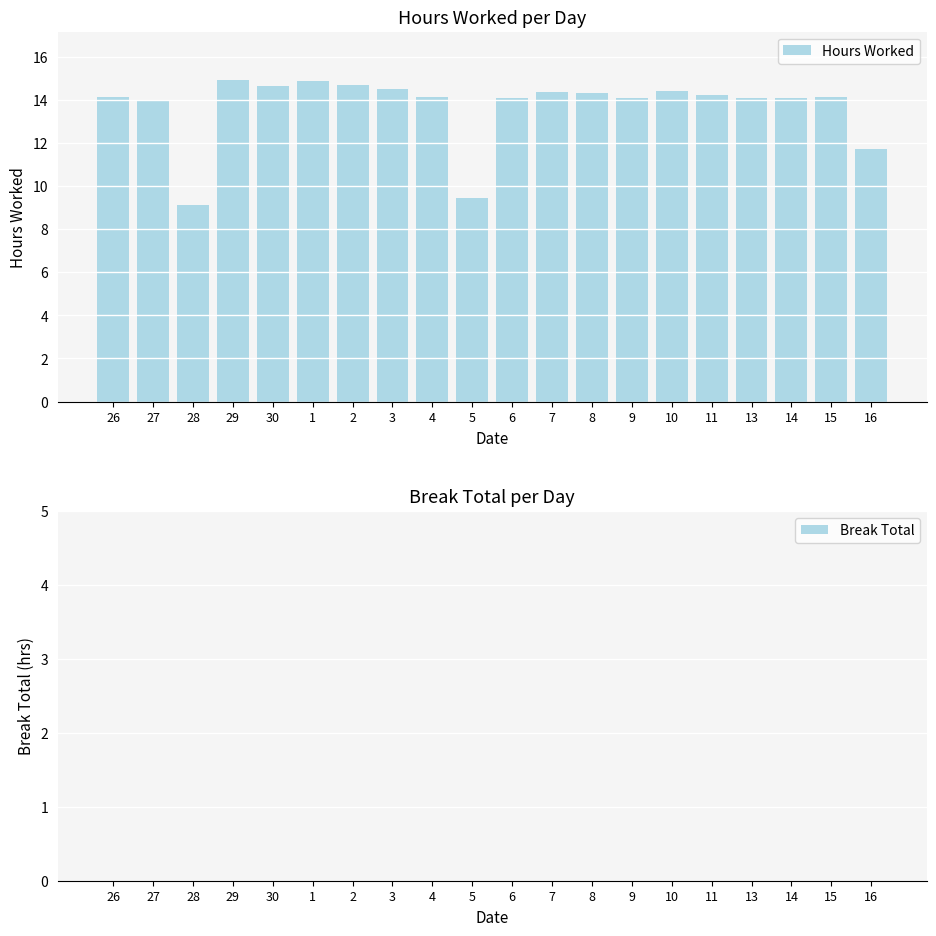

What is the difference between the maximum and minimum values?

5.8